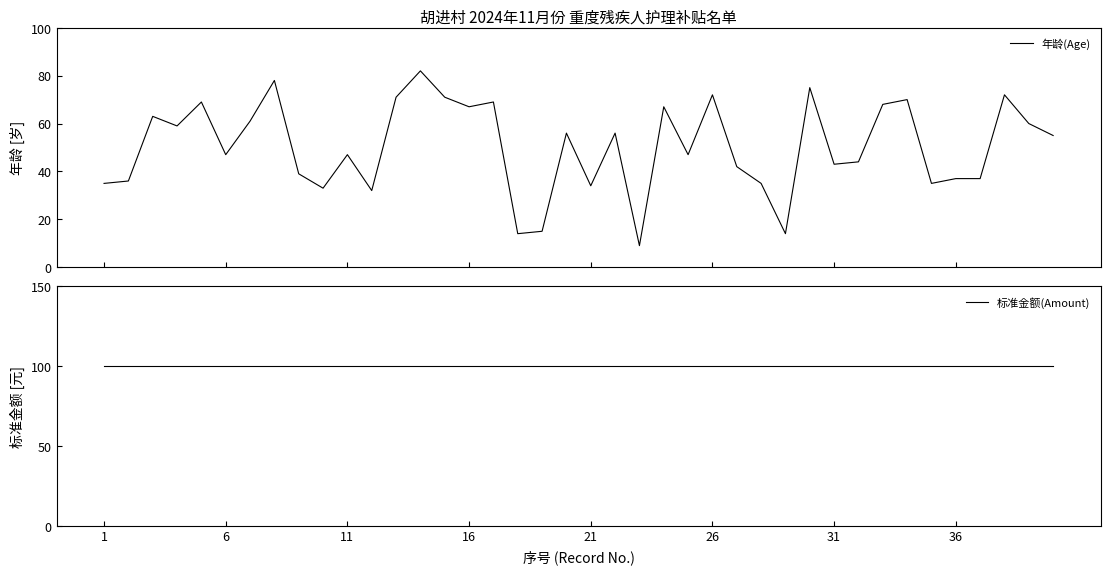

What is the lowest value of the 年龄(Age) series?

9